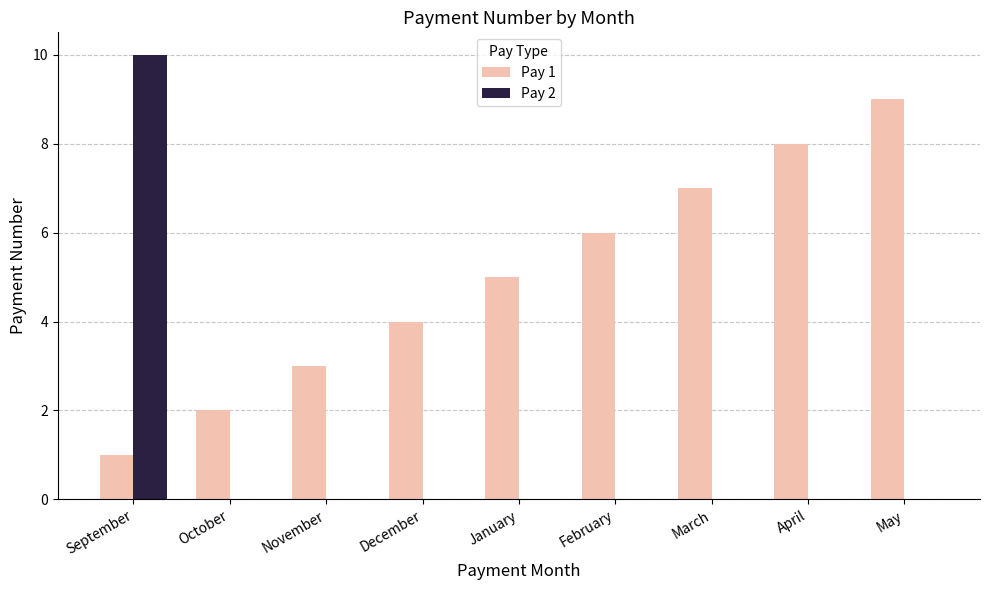

The Pay 1 series shows 10 at February. True or false?

False